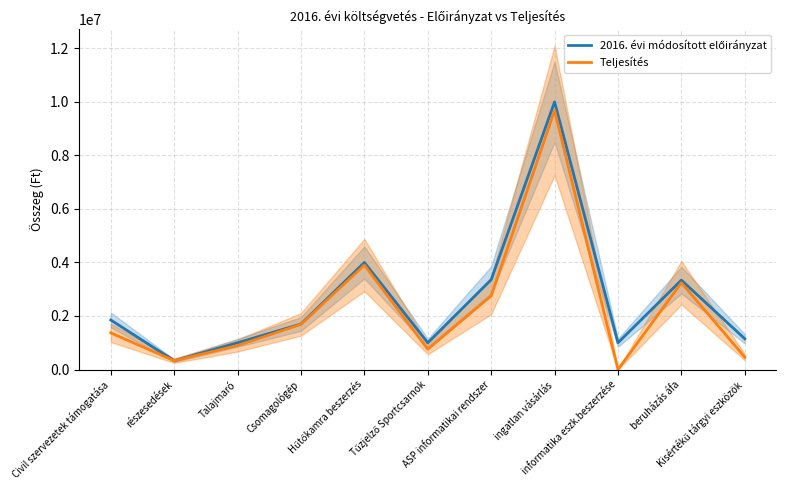

Where is the first local minimum for 2016. évi módosított előirányzat?

részesedések